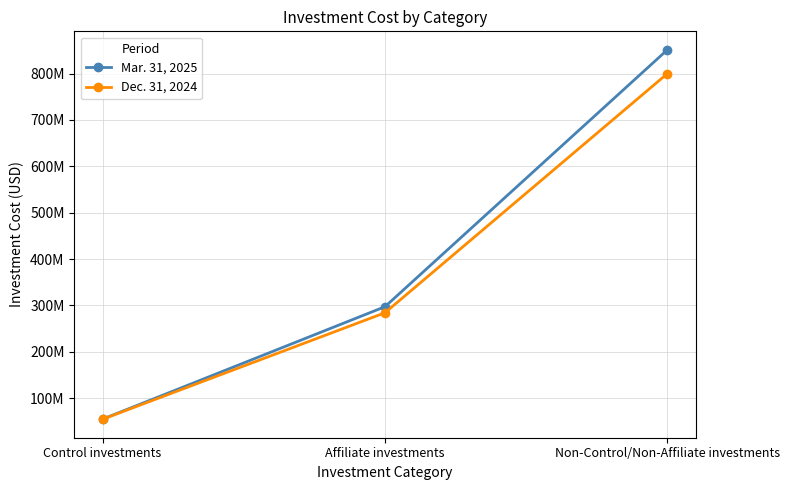

What are all the series names shown in the legend?

Mar. 31, 2025, Dec. 31, 2024